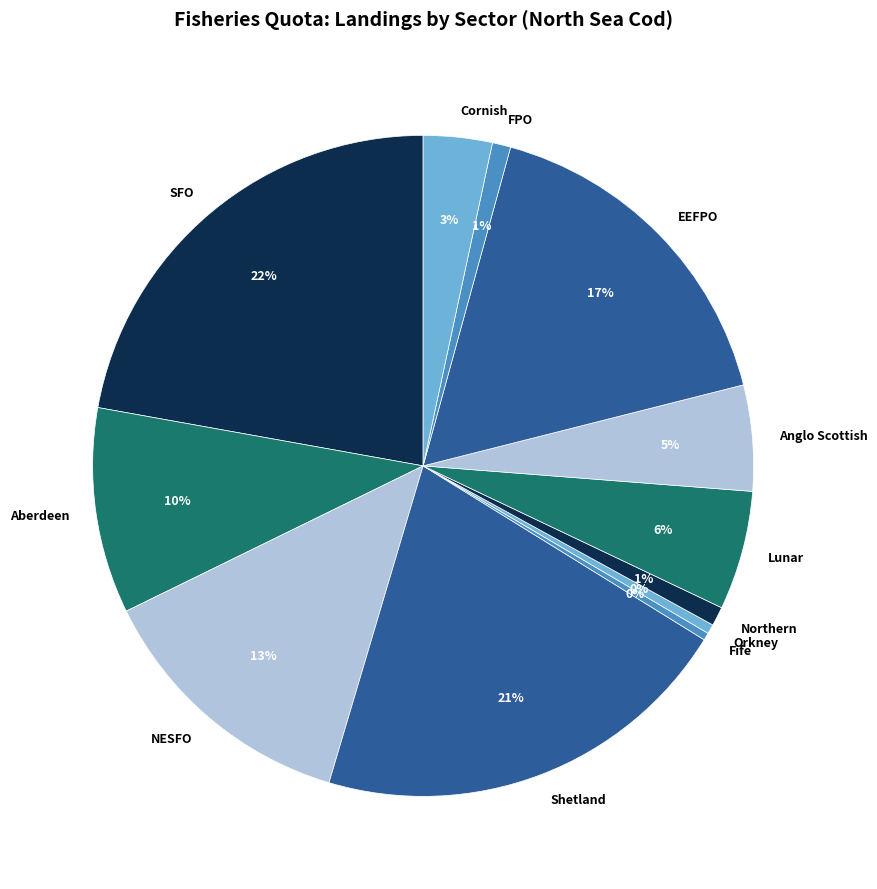

How many slices are in this pie chart?

12